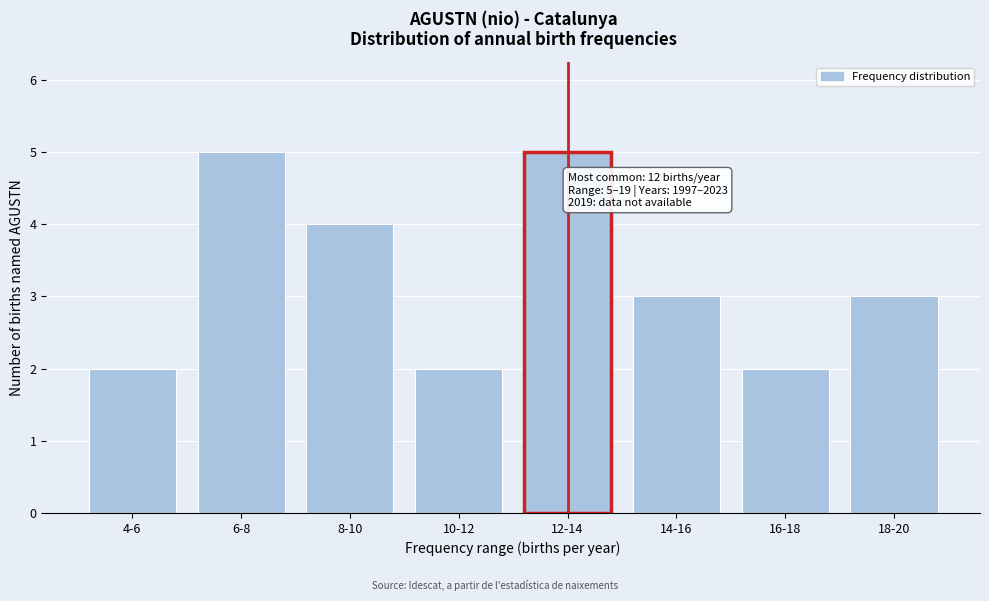

Reading right to left, extract all data points from this chart.

18-20=3	16-18=2	14-16=3	12-14=5	10-12=2	8-10=4	6-8=5	4-6=2